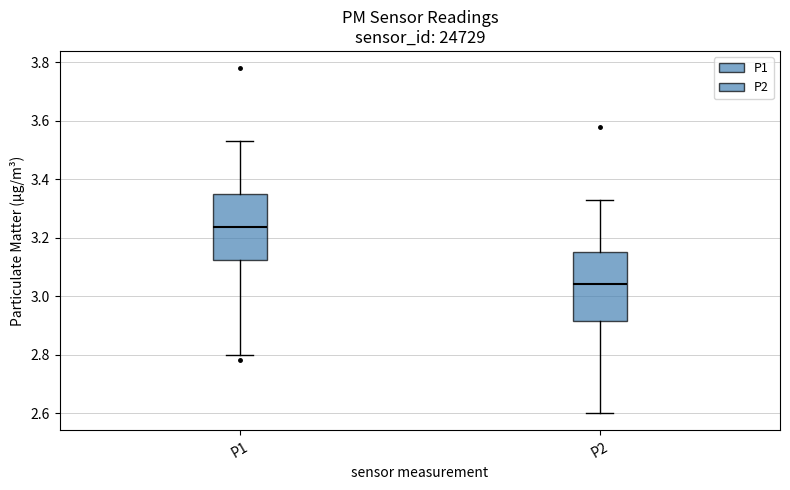

Reading left to right, transcribe this box plot: for each box, give where its median line is, the range the box spans, and where its two whiskers end, as read against the y-axis. The values are not printed on the chart, so give them approximately, as read against the axis.

P1: median 3.24, box 3.12 to 3.36, whiskers 2.80 to 3.54
P2: median 3.04, box 2.92 to 3.16, whiskers 2.60 to 3.34